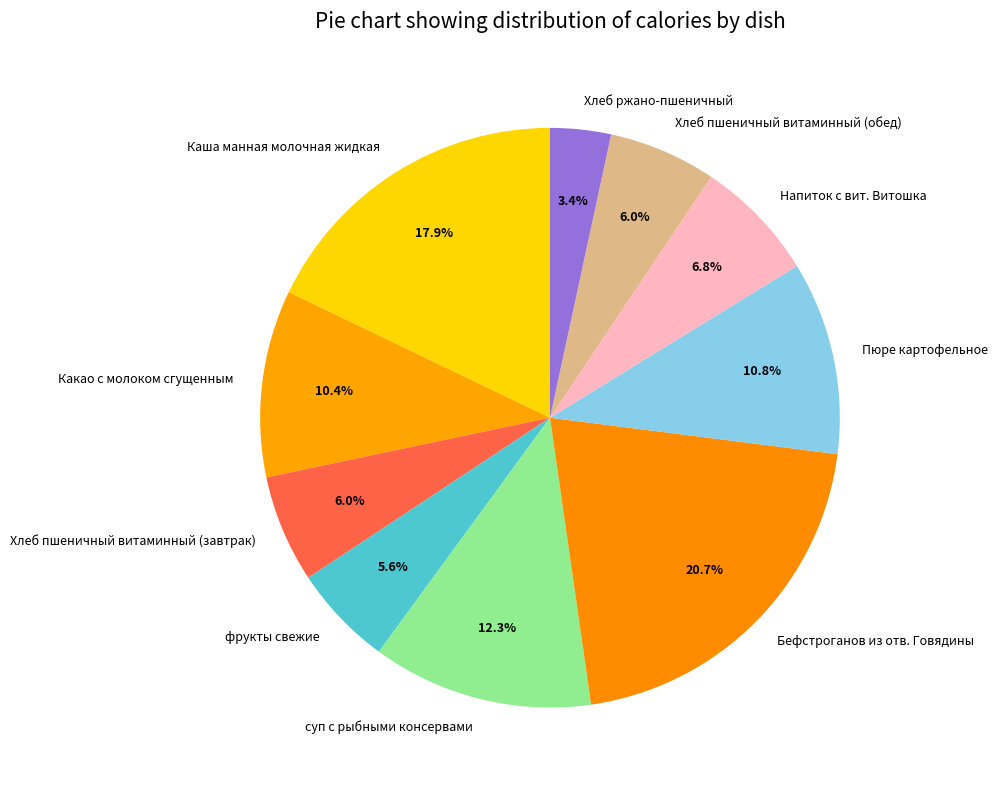

How many slices are in this pie chart?

10